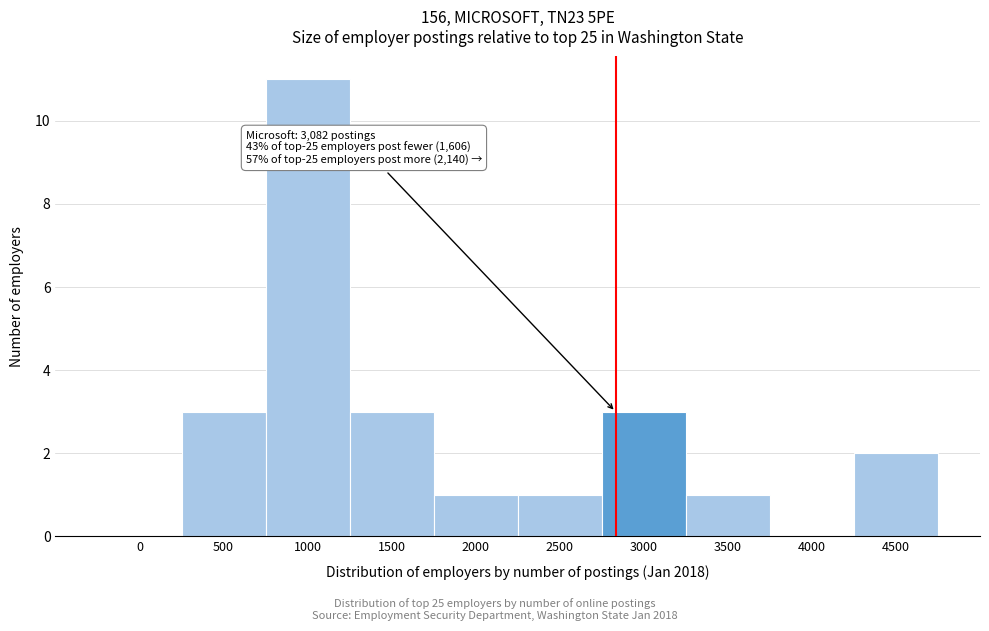

Reading left to right, extract all data points from this chart.

0=0	500=3	1000=11	1500=3	2000=1	2500=1	3000=3	3500=1	4000=0	4500=2